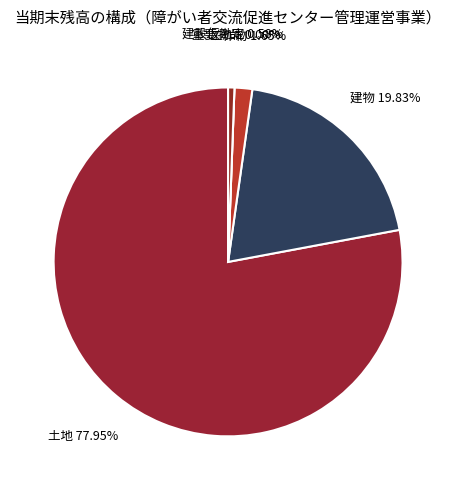

Combined, do 建設仮勘定 and 建物 account for over 50%?

No